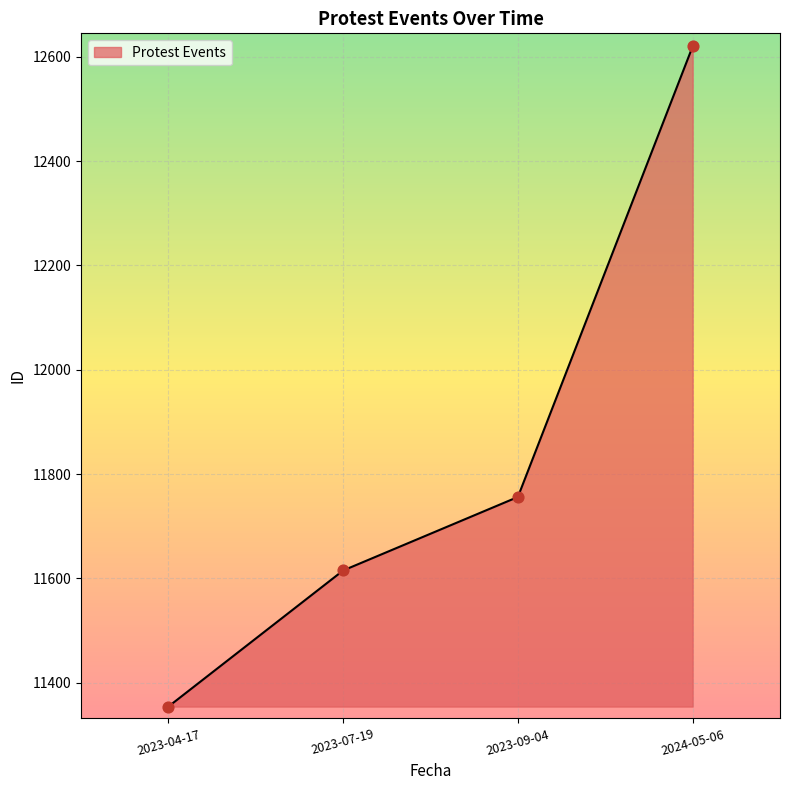

What is the ratio of the value at 2023-09-04 to the value at 2024-05-06?

0.9